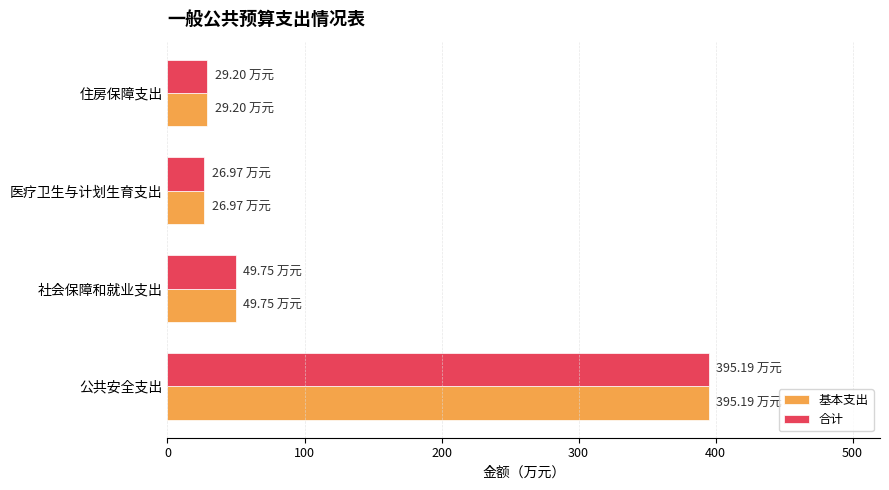

Is the value of 基本支出 at 社会保障和就业支出 greater than the value of 合计 at 住房保障支出?

Yes